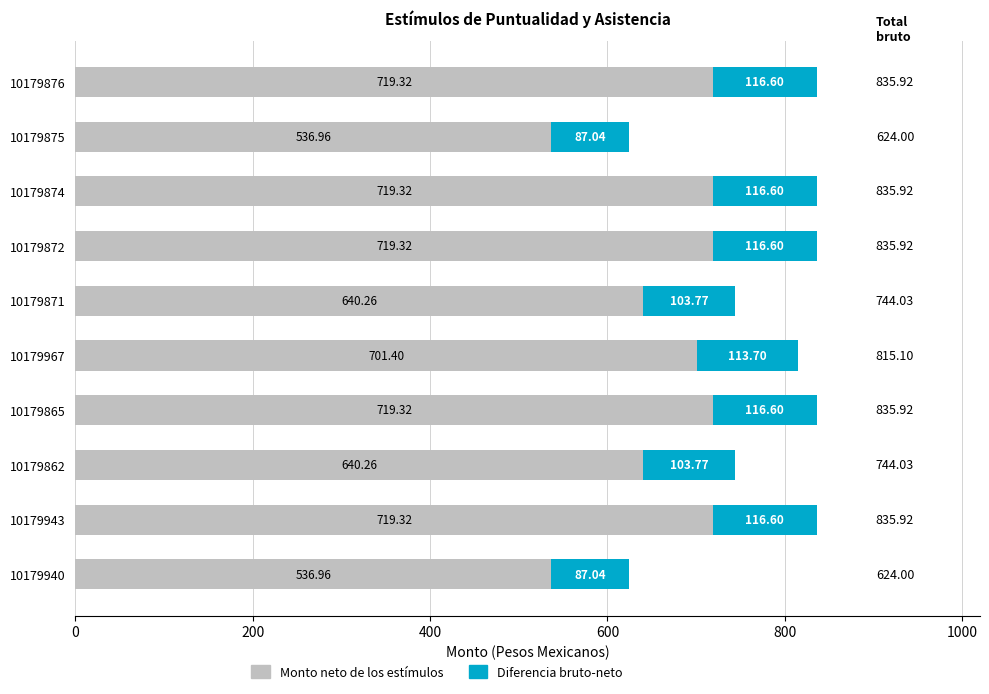

What is the average value of the Monto neto de los estímulos series?

665.2